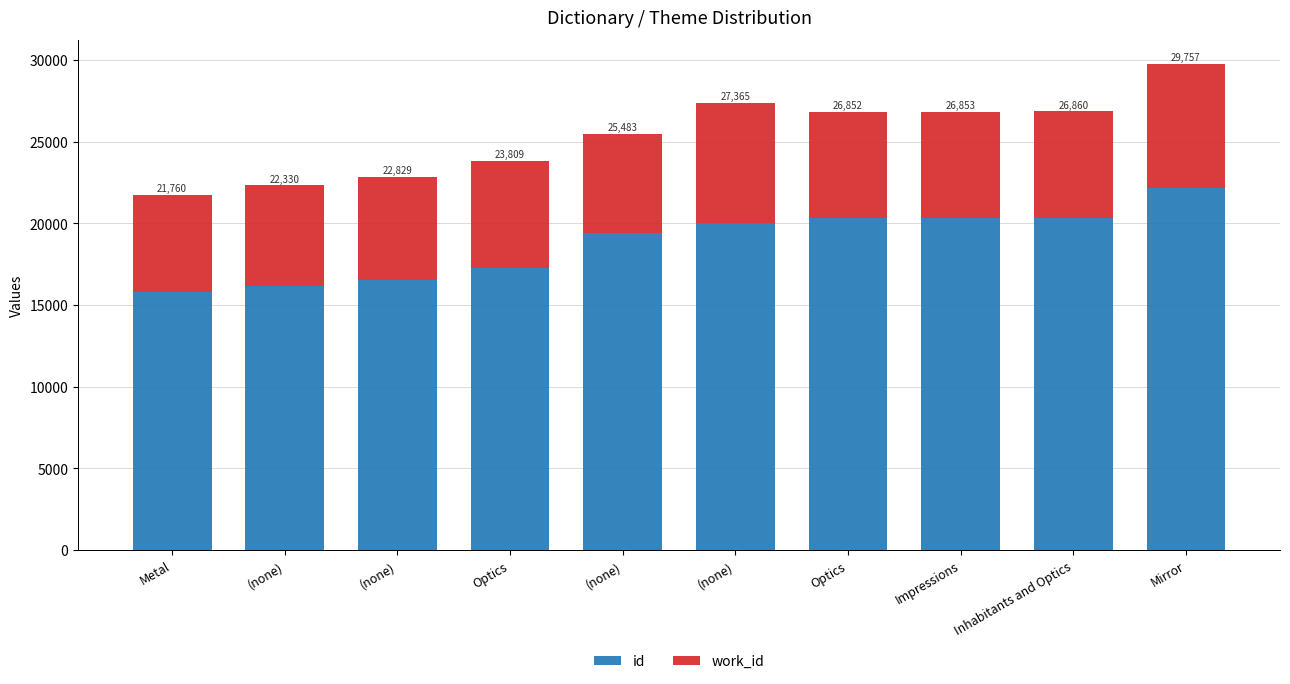

What are all the series names shown in the legend?

id, work_id